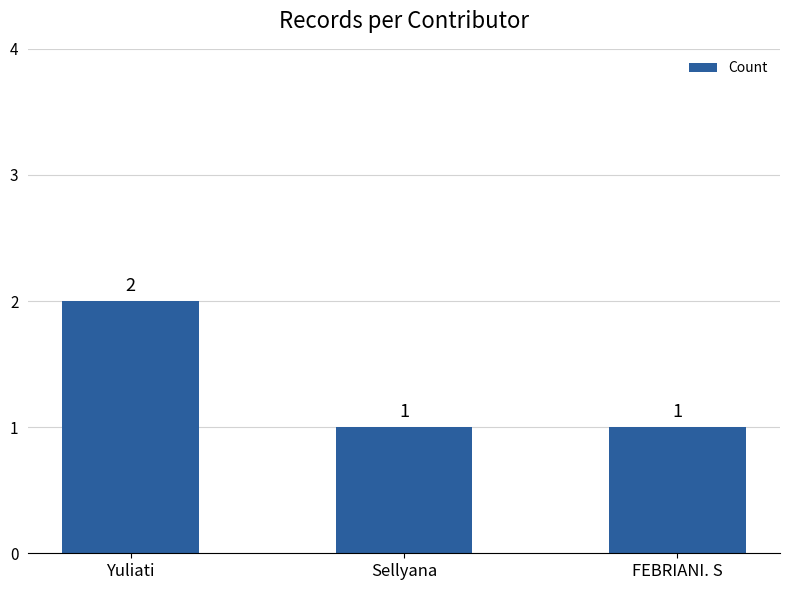

How many data points are above 1?

1